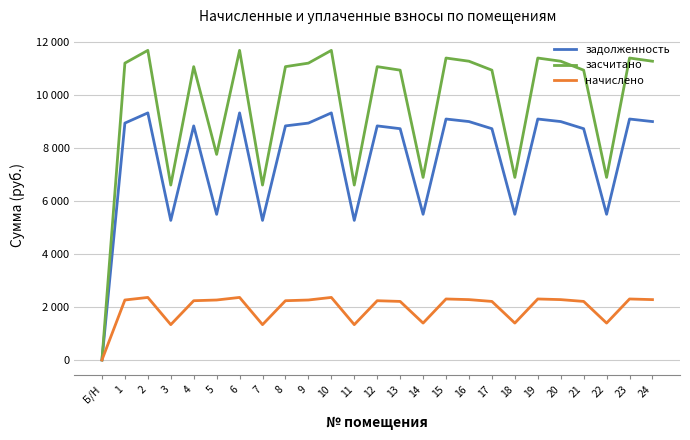

What is the total value across all series at 24?

22520.2